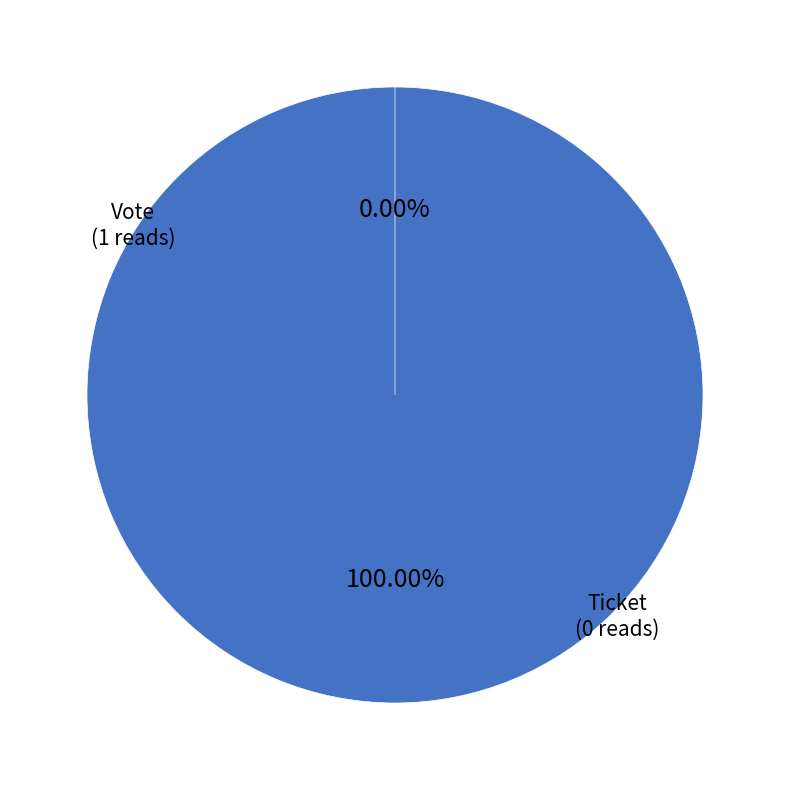

To the nearest percent, what portion does Vote (io_index=1) represent?

100%